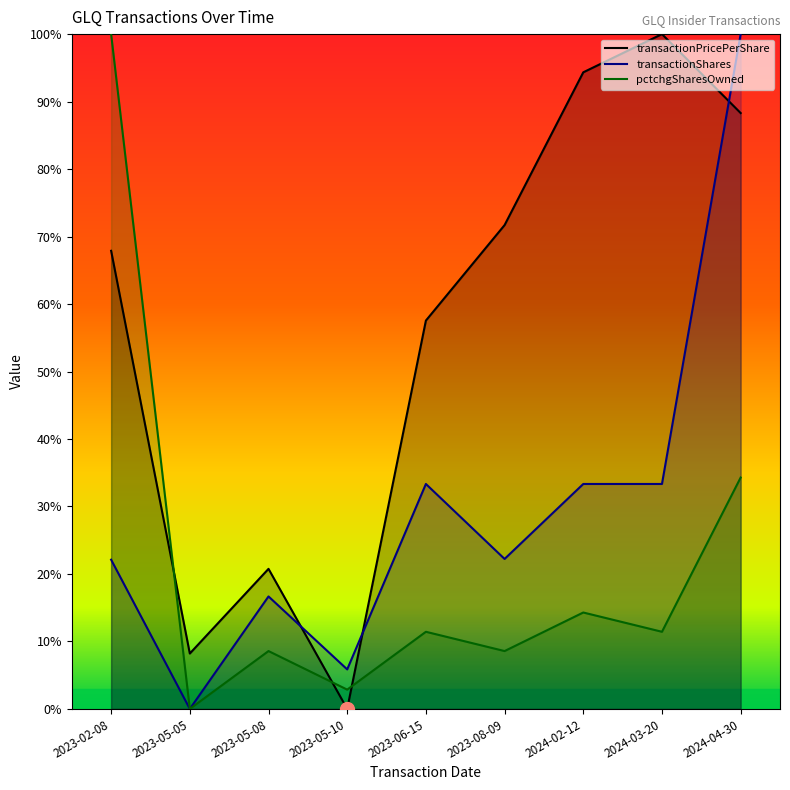

True or false: pctchgSharesOwned has more than 0 points higher than both neighbors.

True